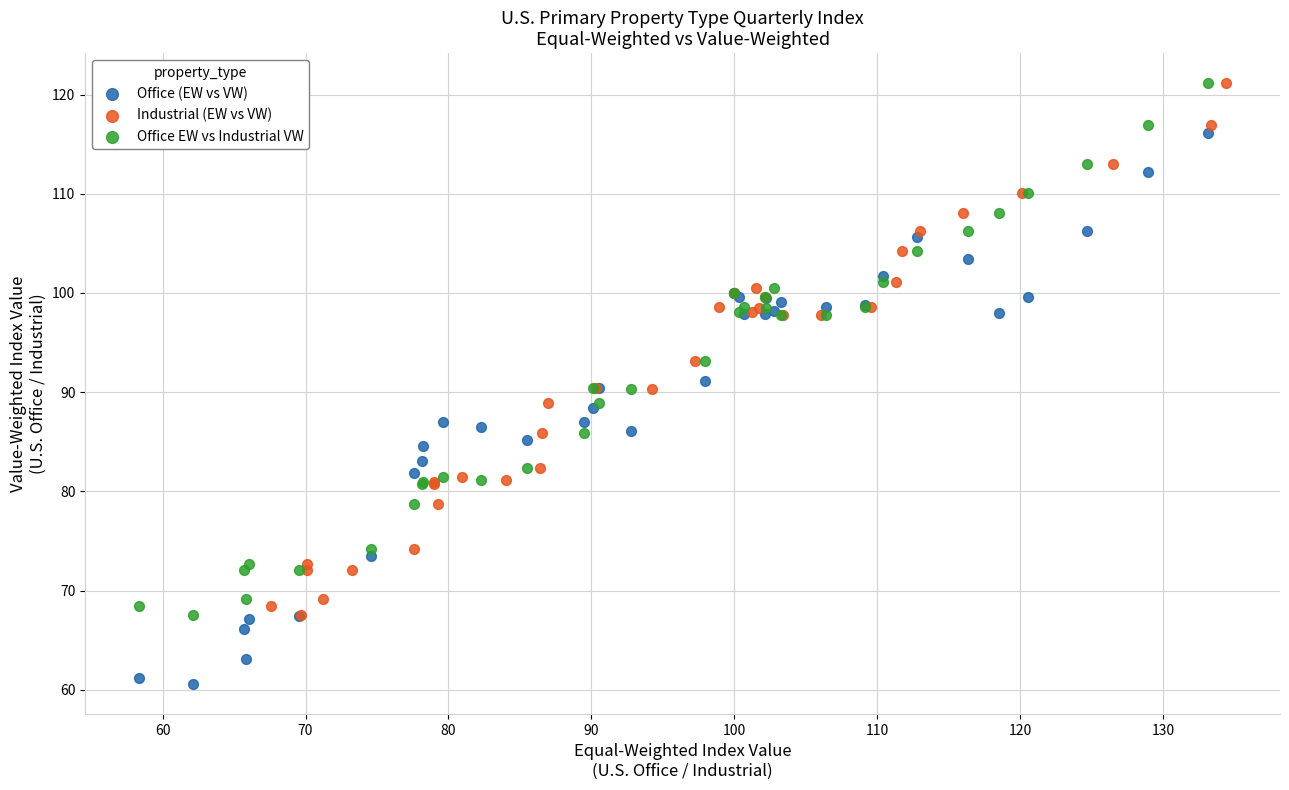

Which series reaches the minimum Y coordinate?

Office (EW vs VW)